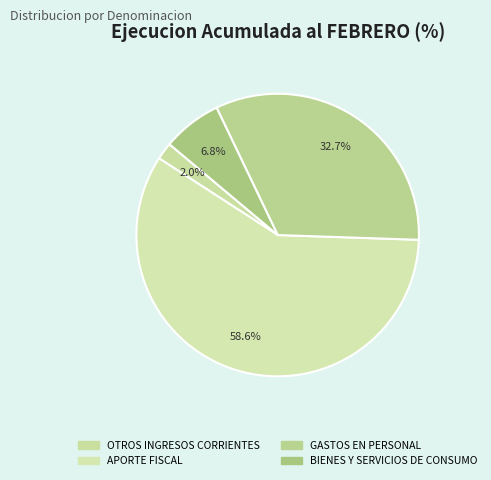

How many segments does this pie chart have?

4